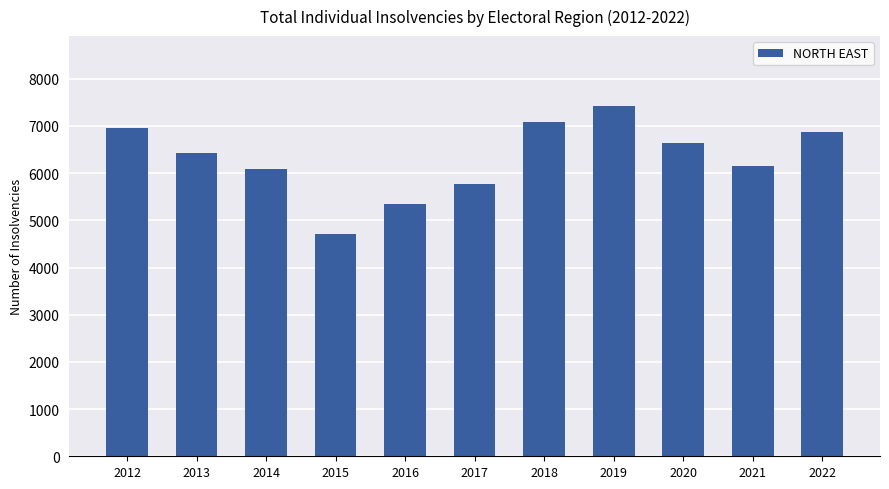

What is the change in value from 2018 to 2021?

-930